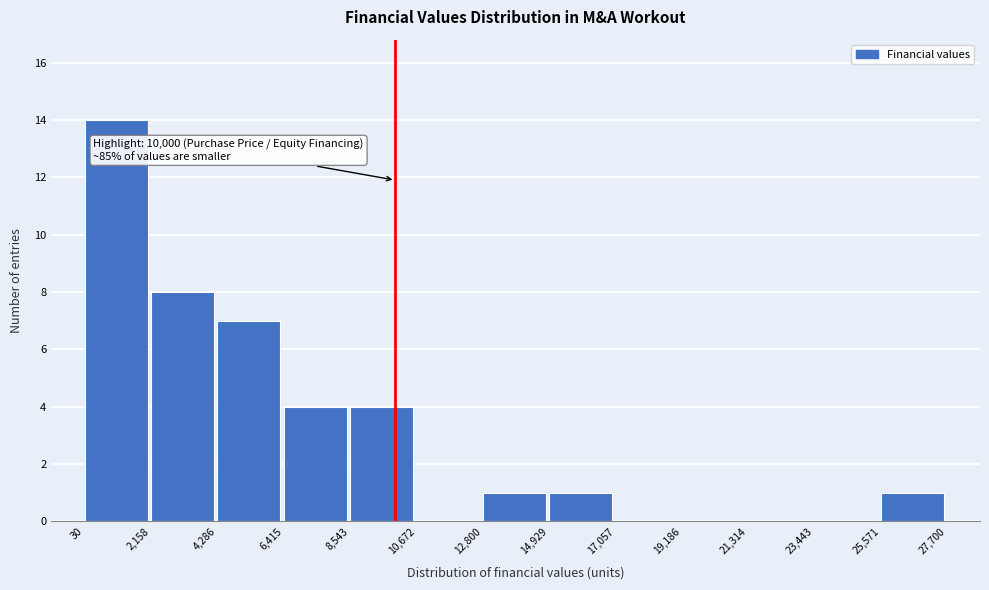

Which range on the x-axis has the tallest bar?

30 to 2,158